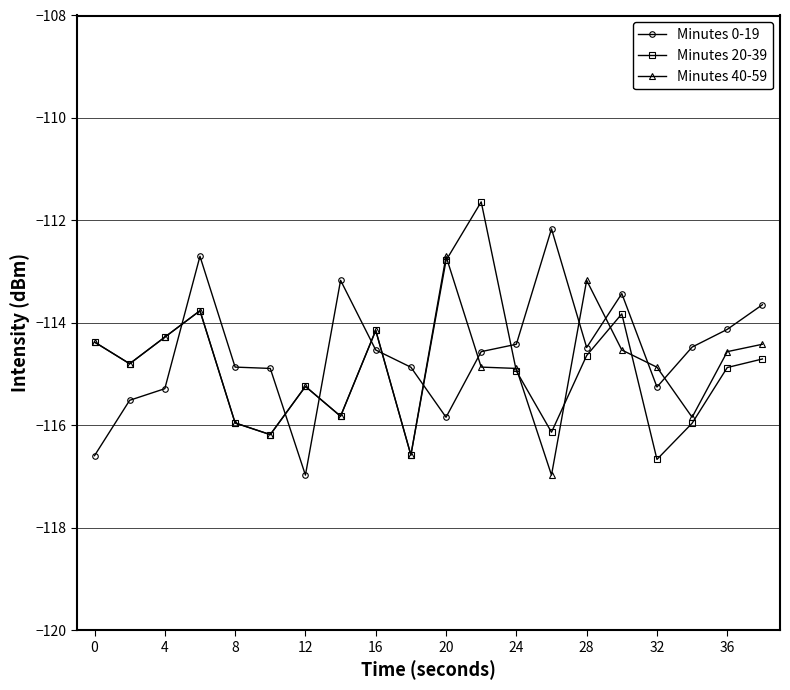

Rank the series by their maximum value, from lowest to highest.

Minutes 40-59, Minutes 0-19, Minutes 20-39